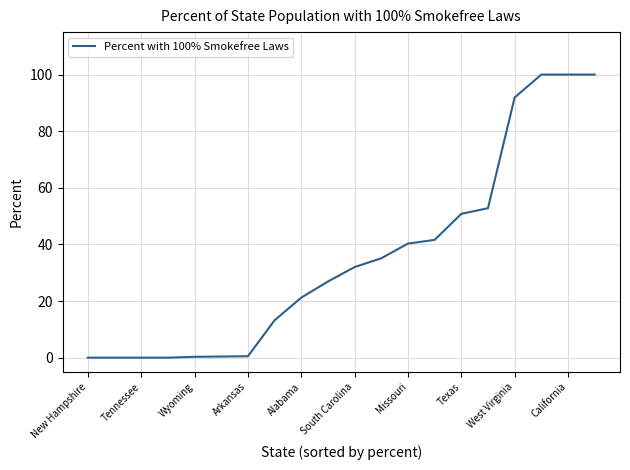

What is the difference between the maximum and minimum values?

100.0